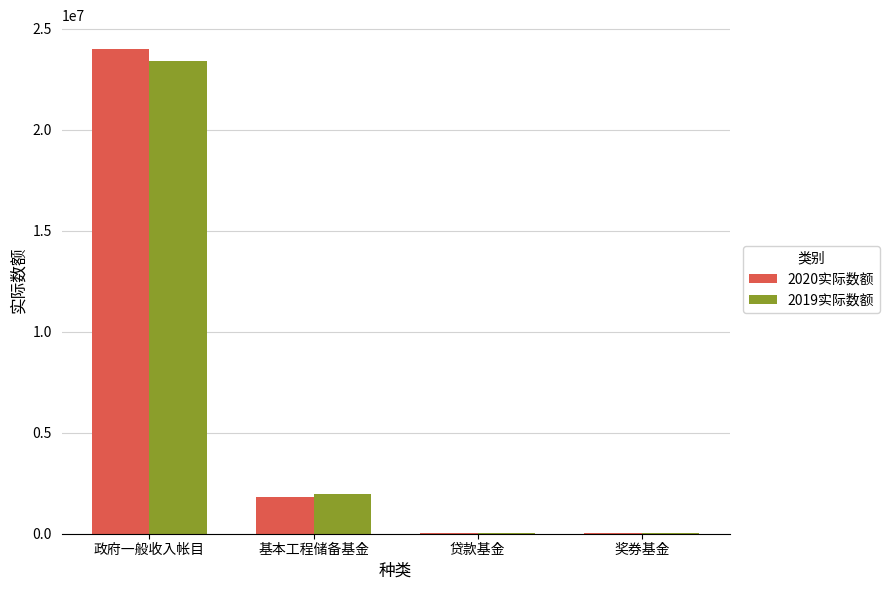

At which category is the sum across all series the highest?

政府一般收入帐目